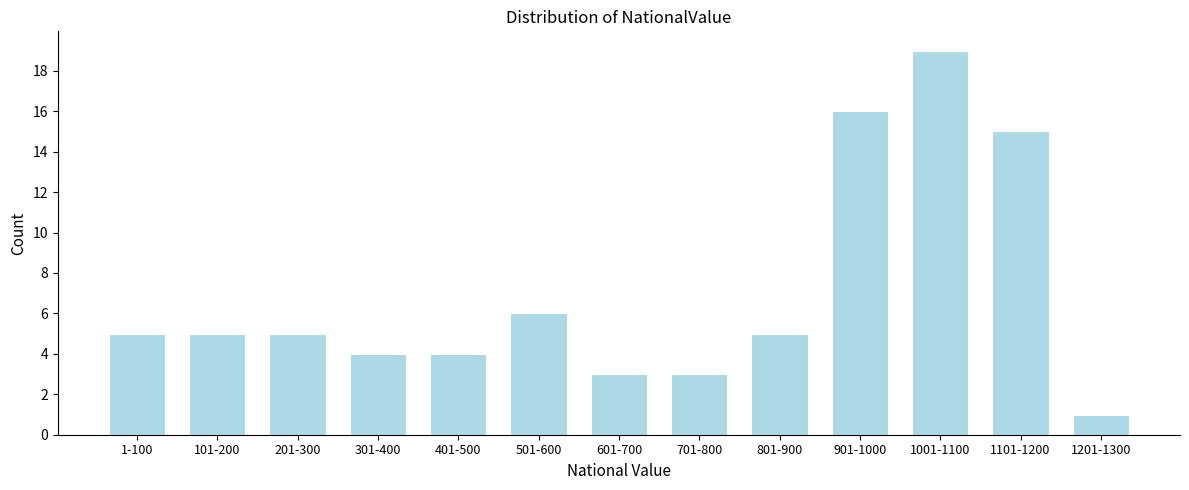

Reading right to left, list all the values displayed in this chart.

1201-1300=1	1101-1200=15	1001-1100=19	901-1000=16	801-900=5	701-800=3	601-700=3	501-600=6	401-500=4	301-400=4	201-300=5	101-200=5	1-100=5